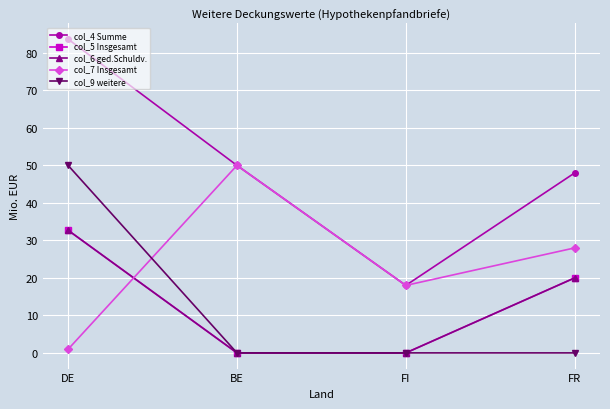

What position from the left is DE?

1